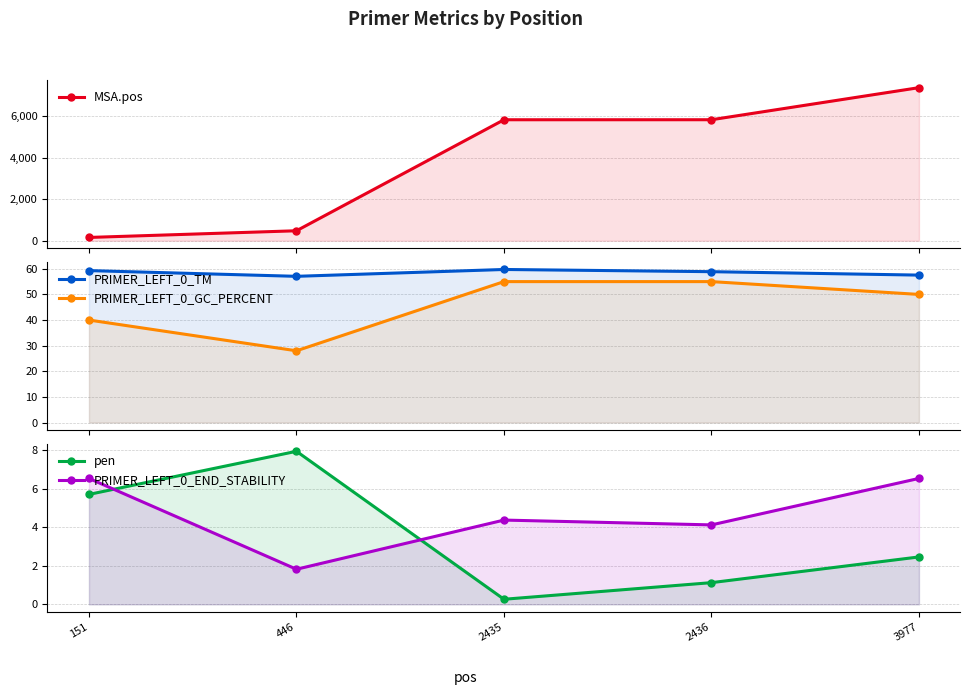

In PRIMER_LEFT_0_END_STABILITY, how many points are lower than both neighbors (excluding endpoints)?

2